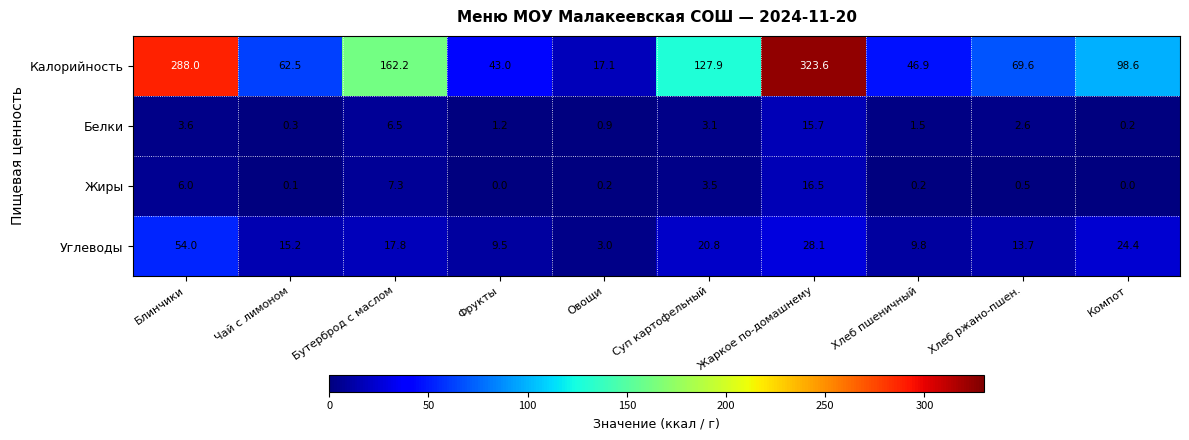

At which label does Калорийность reach its peak?

Жаркое по-домашнему